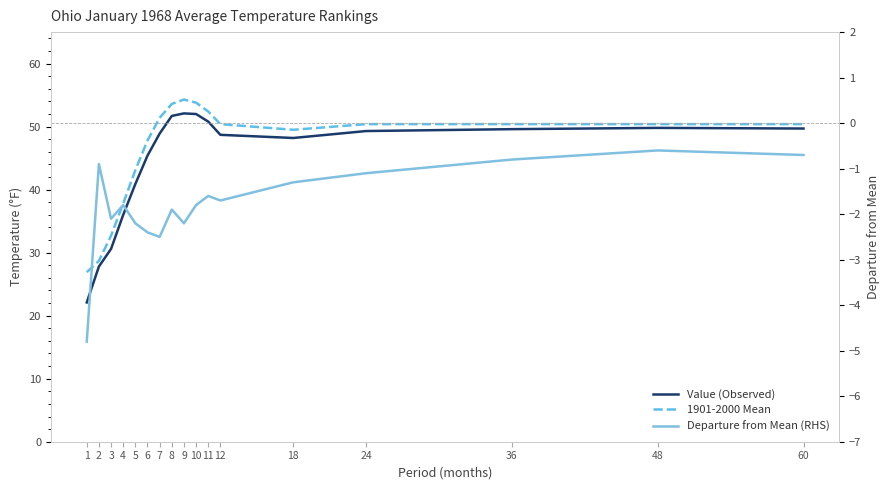

Does the chart display data point markers on the line(s)?

No